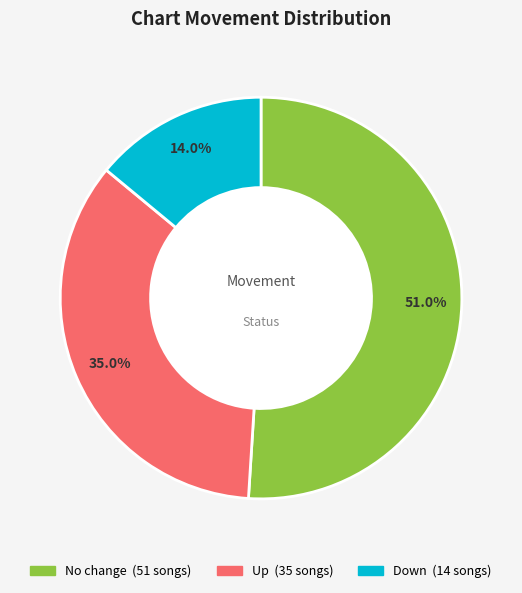

Is there a majority slice in this chart?

Yes